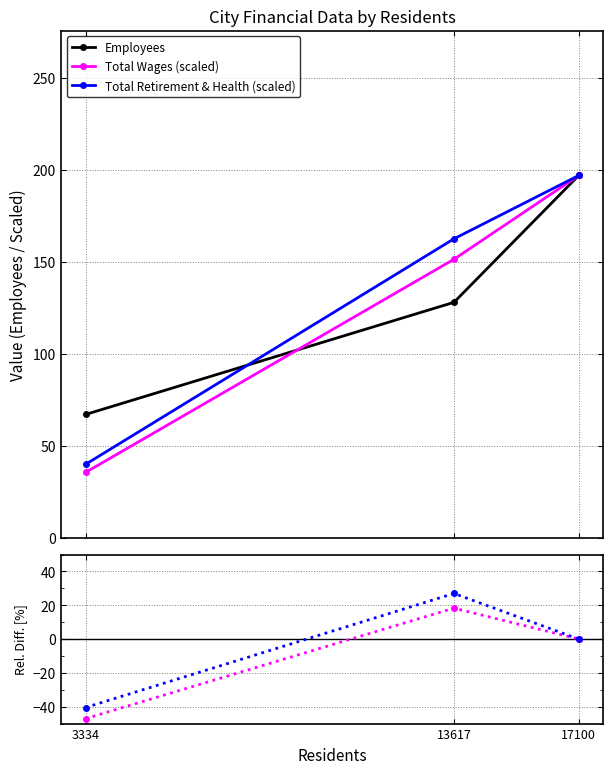

Rank the series by their maximum value, from highest to lowest.

Employees, Total Retirement & Health (scaled), Total Wages (scaled)